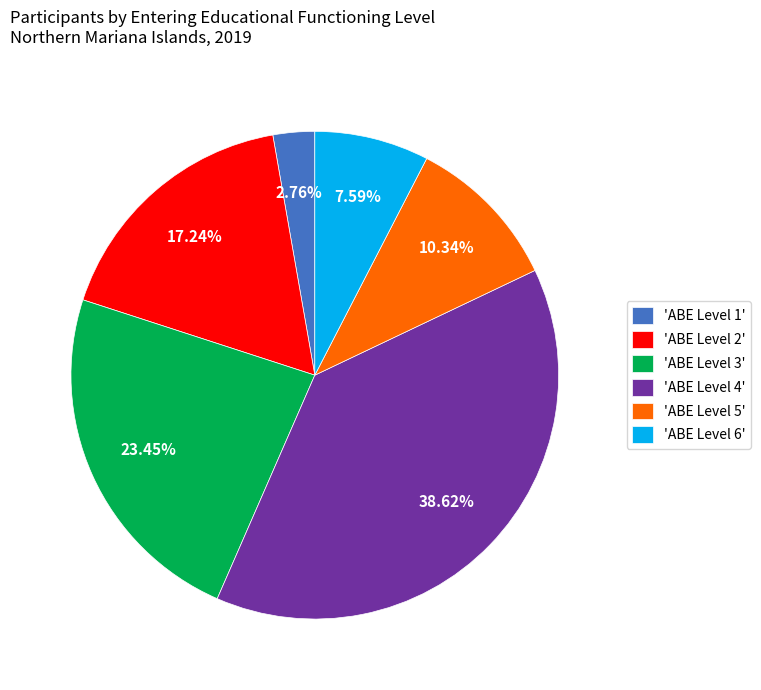

To the nearest percent, what is the average slice percentage?

17%